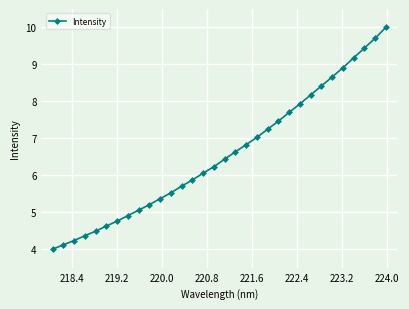

Is this an area chart (filled region under the line)?

No